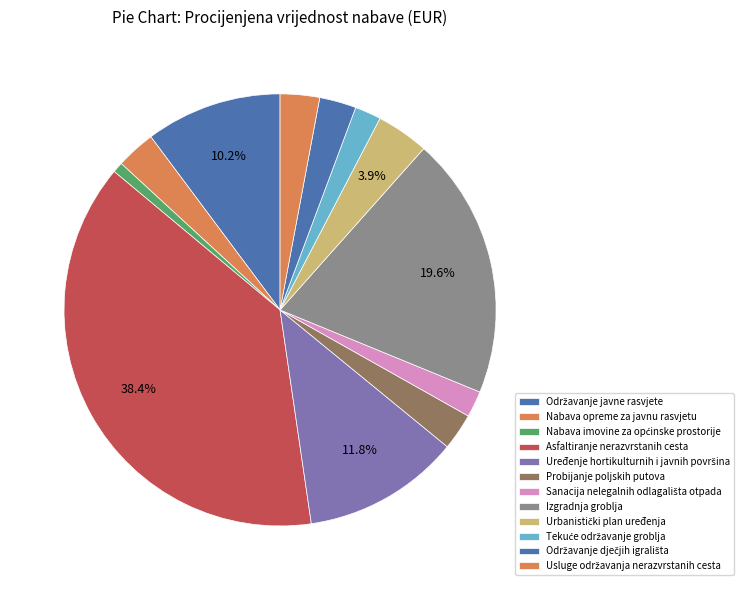

What is the total percentage of Održavanje dječjih igrališta and Nabava opreme za javnu rasvjetu?

5.7%